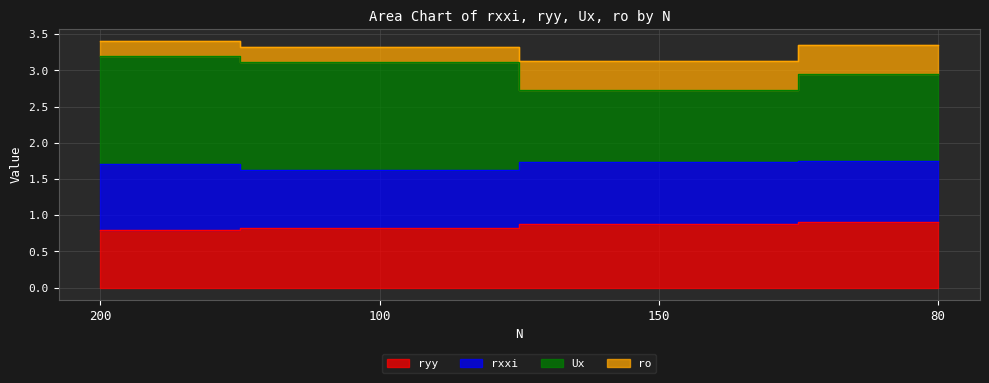

Is it true that Ux equals 5.6 at 100?

False